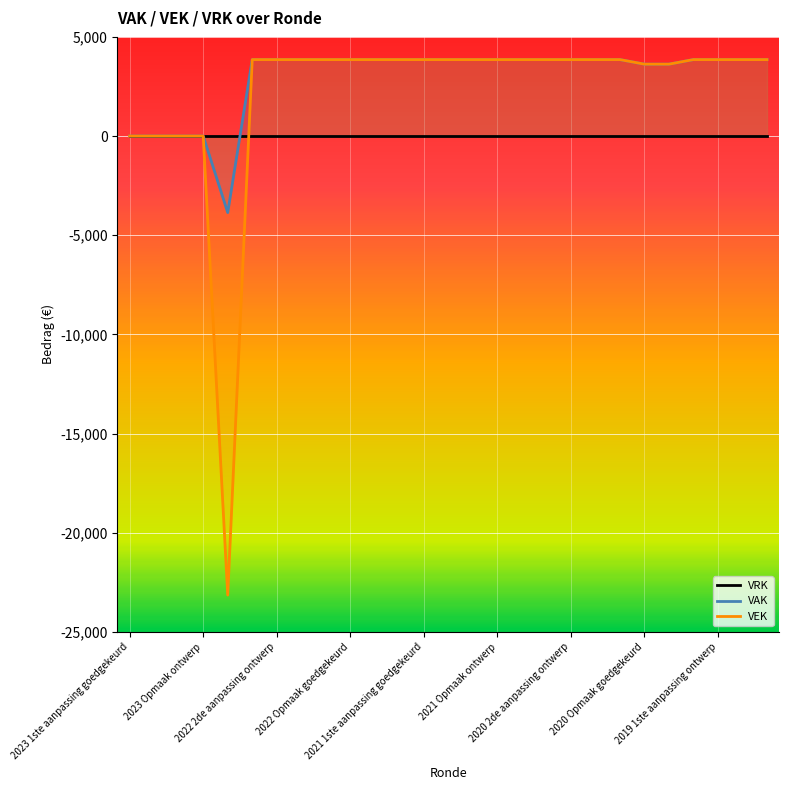

True or false: VEK has more than 0 interior local peaks.

False